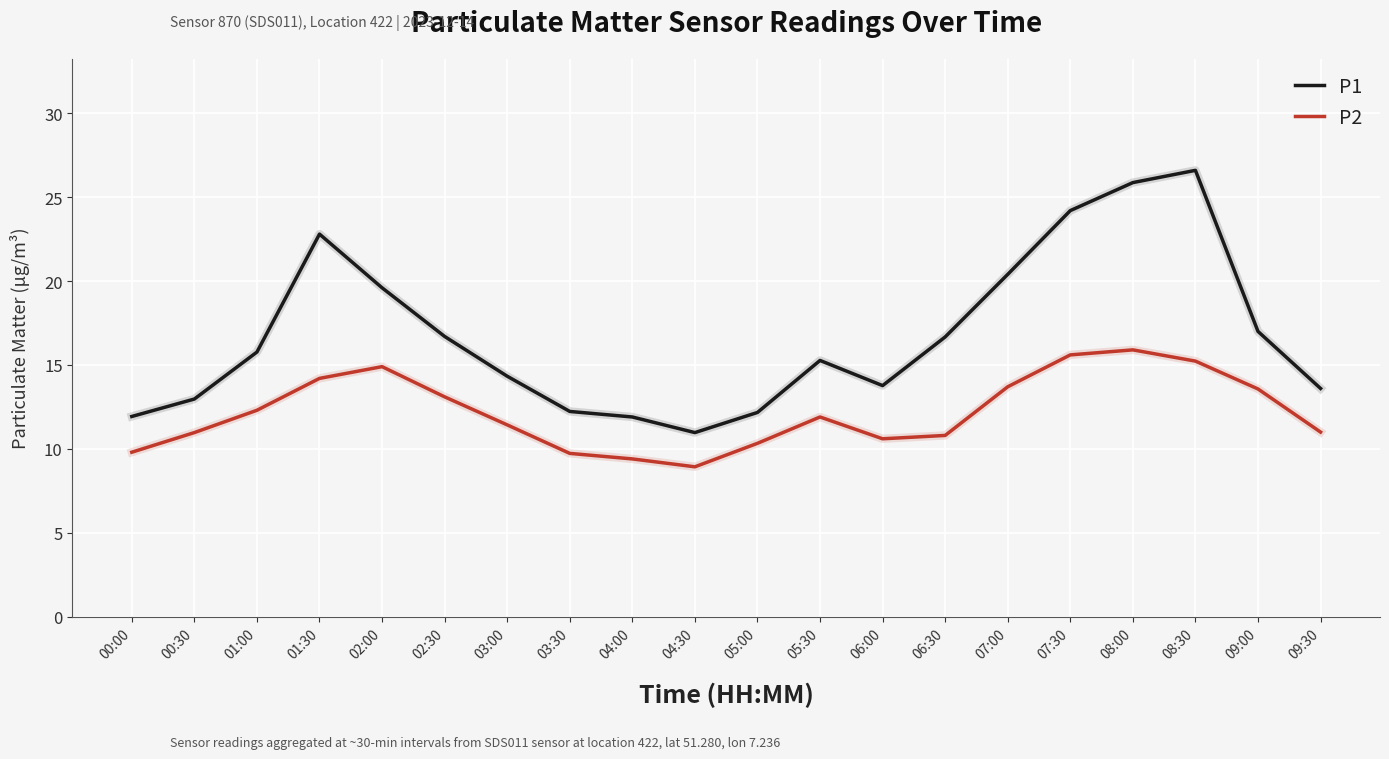

In P2, how many points are higher than both neighbors (excluding endpoints)?

3